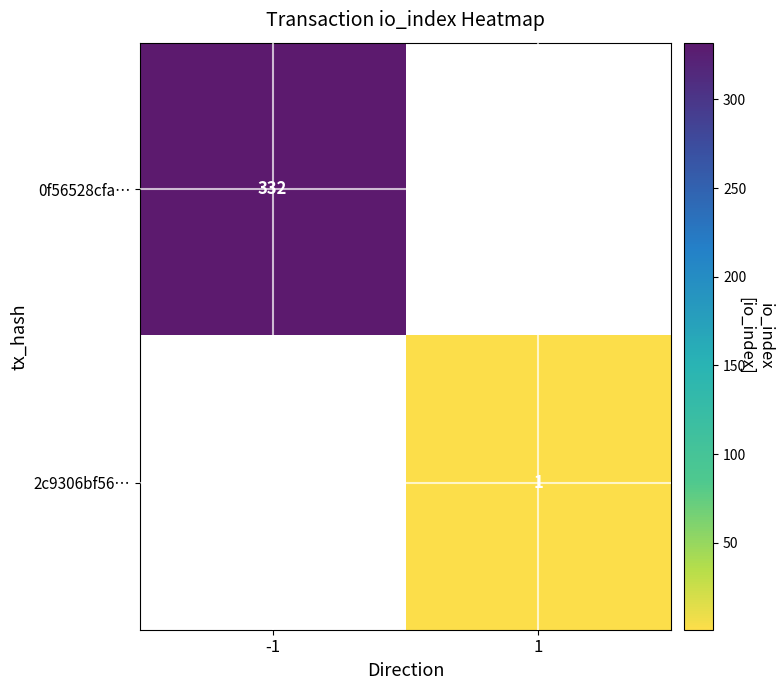

The 0f56528cfa… series shows 332 at -1. True or false?

True